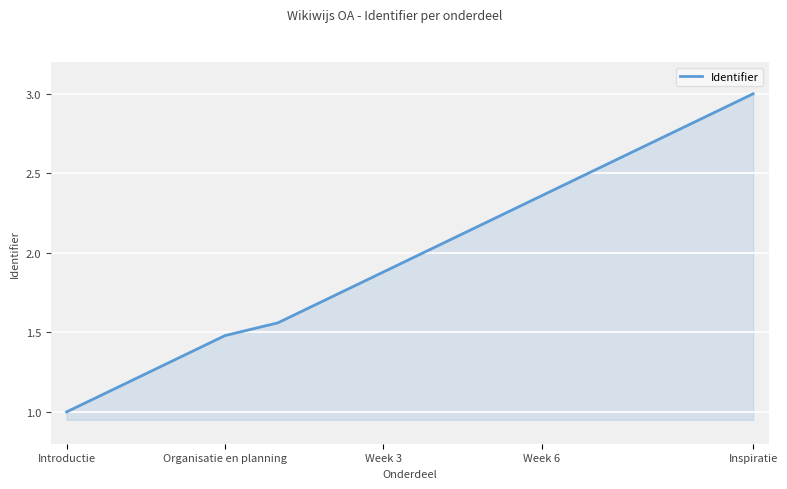

What is the maximum value shown in the chart?

3.0